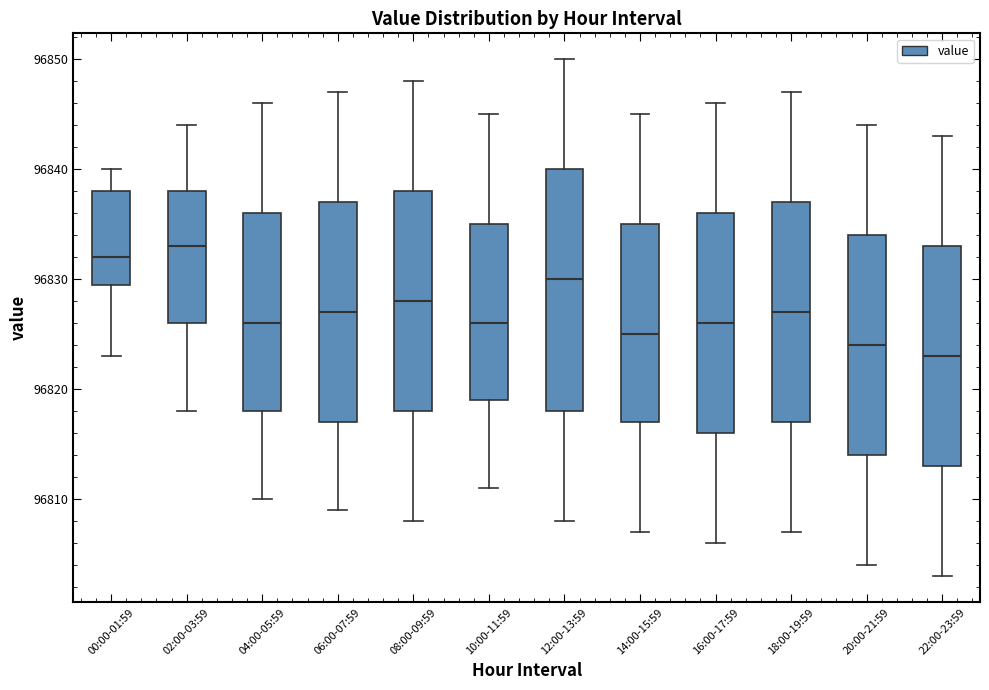

Which box has the highest median line?

02:00-03:59